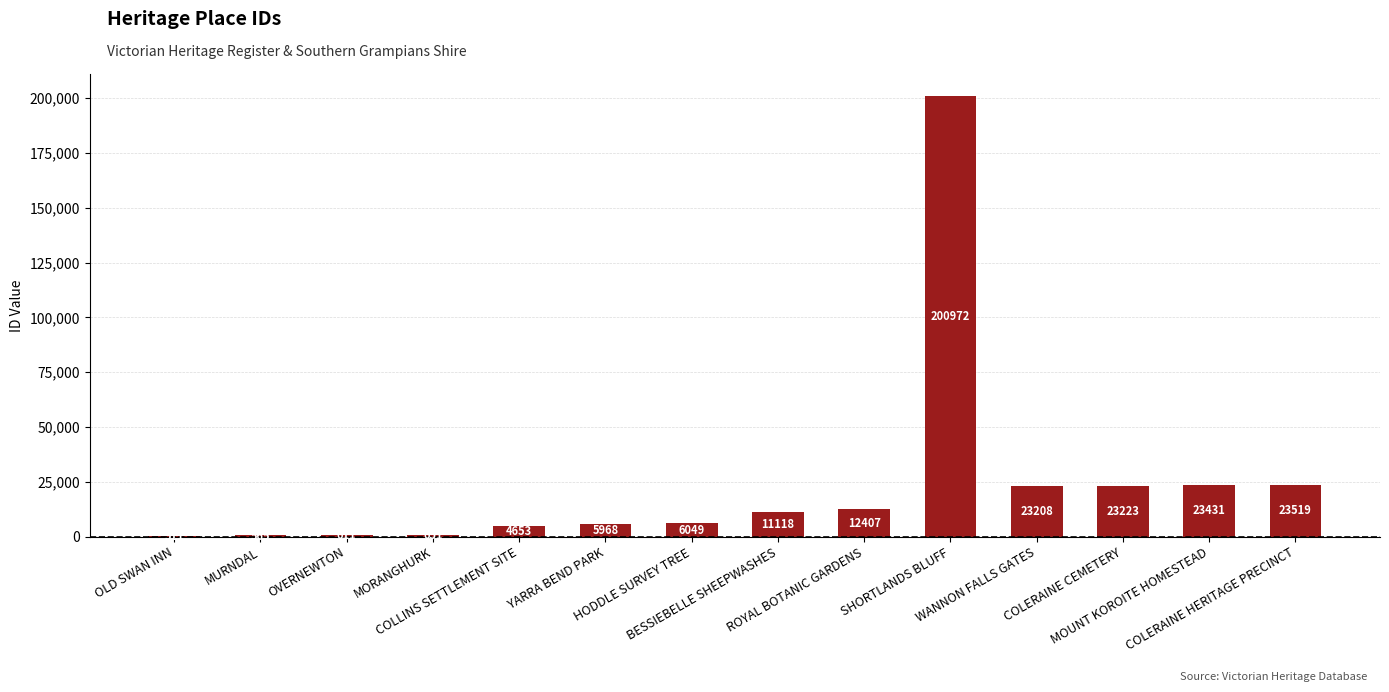

What is the sum of all values?

336886